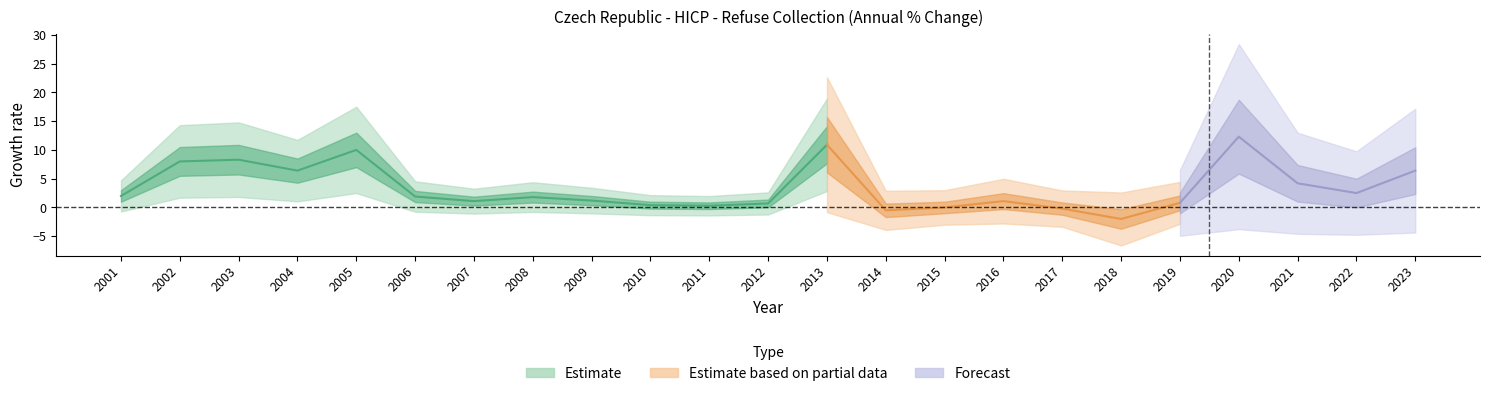

What is the change in value from 2002 to 2021?

-3.8